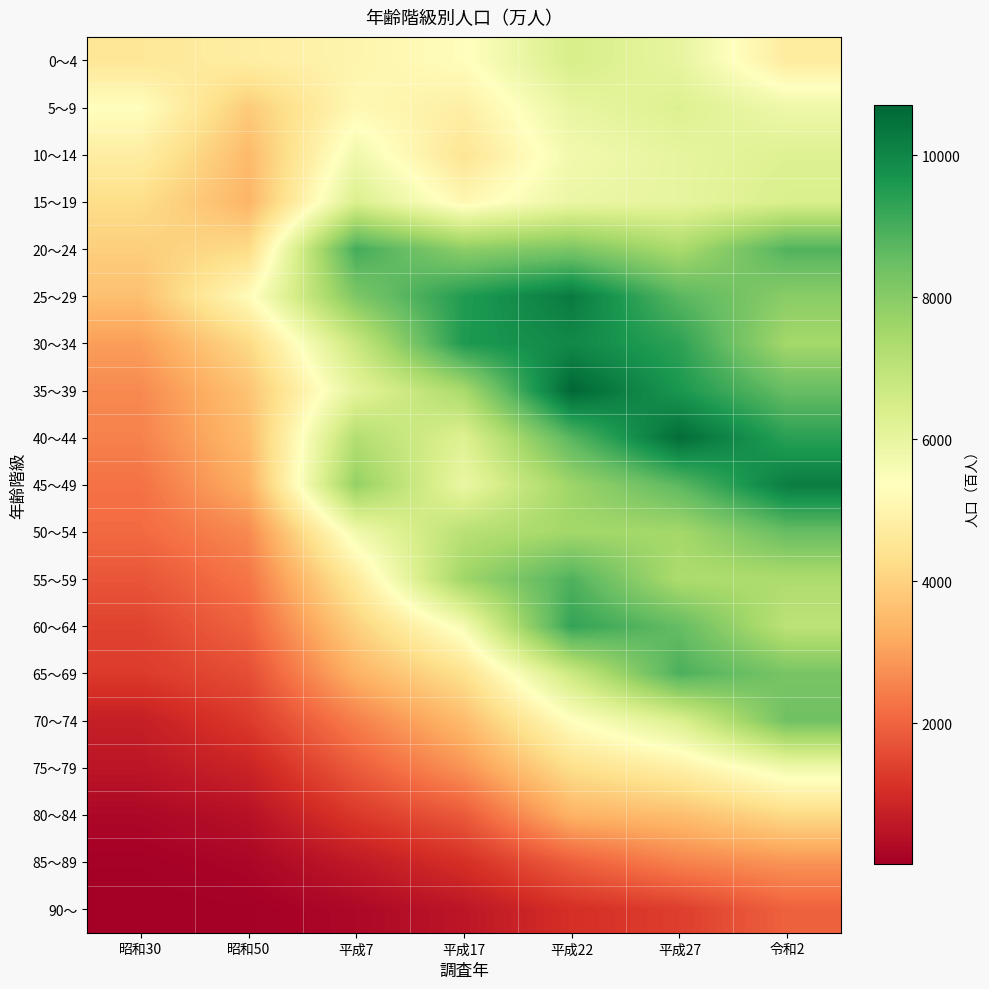

Reading right to left, list all the values displayed in this chart.

0～4: 令和2=4724	平成27=6012	平成22=6449	平成17=5306	平成7=5007	昭和50=4794	昭和30=4556
5～9: 令和2=5805	平成27=6300	平成22=5978	平成17=4827	平成7=5146	昭和50=3848	昭和30=5341
10～14: 令和2=6265	平成27=6035	平成22=5700	平成17=4496	平成7=5734	昭和50=3493	昭和30=4781
15～19: 令和2=6397	平成27=6031	平成22=5902	平成17=5093	平成7=6367	昭和50=3392	昭和30=4261
20～24: 令和2=8854	平成27=7367	平成22=8199	平成17=7887	平成7=9049	昭和50=4207	昭和30=3929
25～29: 令和2=7949	平成27=8739	平成22=10268	平成17=9512	平成7=8166	昭和50=5237	昭和30=3618
30～34: 令和2=7499	平成27=9354	平成22=9972	平成17=9559	平成7=6771	昭和50=4170	昭和30=2977
35～39: 令和2=8534	平成27=9626	平成22=10705	平成17=7416	平成7=6095	昭和50=3685	昭和30=2642
40～44: 令和2=9393	平成27=10583	平成22=8758	平成17=6269	平成7=7224	昭和50=3530	昭和30=2505
45～49: 令和2=10223	平成27=8702	平成22=7627	平成17=5910	平成7=7778	昭和50=3271	昭和30=2248
50～54: 令和2=8529	平成27=7496	平成22=7526	平成17=7113	平成7=5729	昭和50=2640	昭和30=2112
55～59: 令和2=7323	平成27=7333	平成22=8876	平成17=7586	平成7=4668	昭和50=2296	昭和30=1747
60～64: 令和2=7030	平成27=8575	平成22=9278	平成17=5596	平成7=3963	昭和50=1994	昭和30=1444
65～69: 令和2=8248	平成27=8914	平成22=6691	平成17=4367	平成7=3345	昭和50=1628	昭和30=1284
70～74: 令和2=8386	平成27=6329	平成22=5350	平成17=3527	平成7=2469	昭和50=1271	昭和30=716
75～79: 令和2=5773	平成27=4845	平成22=4306	平成17=2805	平成7=1870	昭和50=815	昭和30=521
80～84: 令和2=4169	平成27=3580	平成22=3350	平成17=1840	平成7=1239	昭和50=420	昭和30=214
85～89: 令和2=2812	平成27=2514	平成22=1908	平成17=1079	平成7=608	昭和50=180	昭和30=60
90～: 令和2=1964	平成27=1349	平成22=1069	平成17=529	平成7=222	昭和50=41	昭和30=13